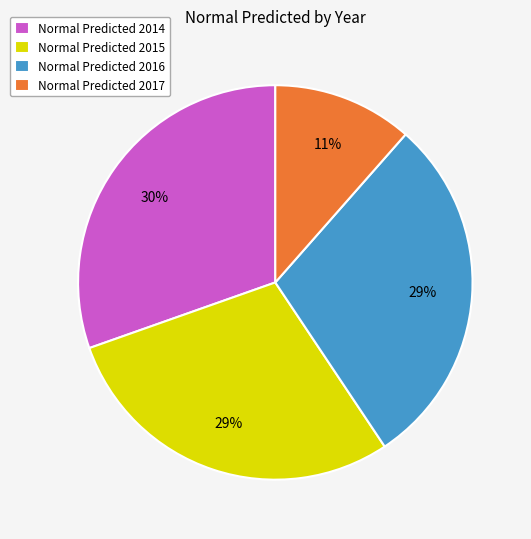

To the nearest percent, what is the difference between the largest and smallest slice percentages?

19%